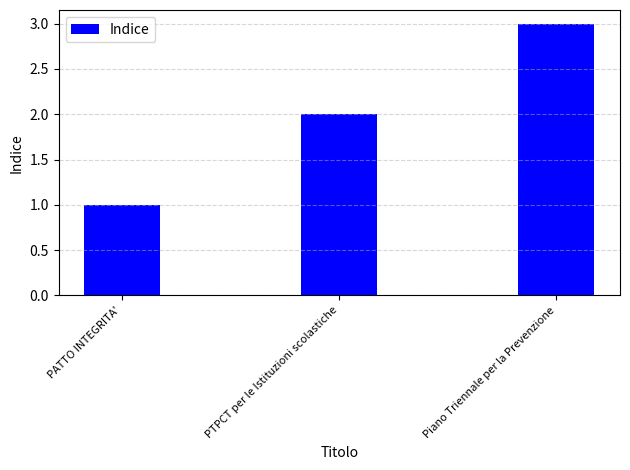

What is the ratio of the value at PTPCT per le Istituzioni scolastiche to the value at PATTO INTEGRITA'?

2.0